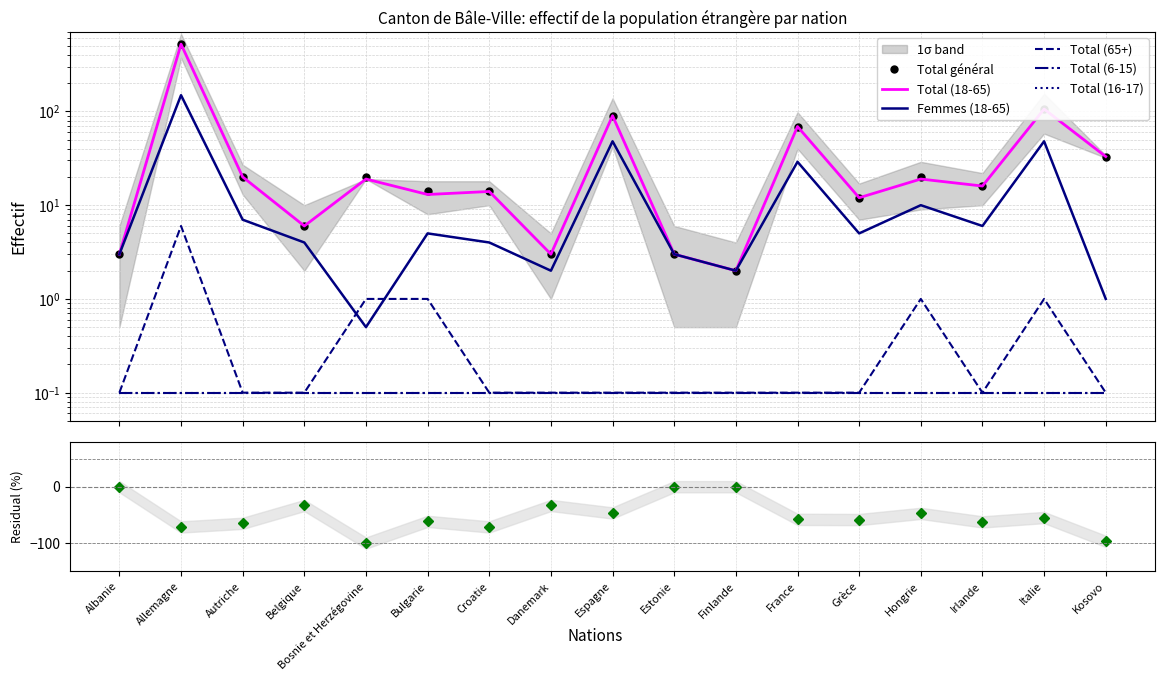

At which category does Femmes (18-65) reach its first local valley?

Bosnie et Herzégovine